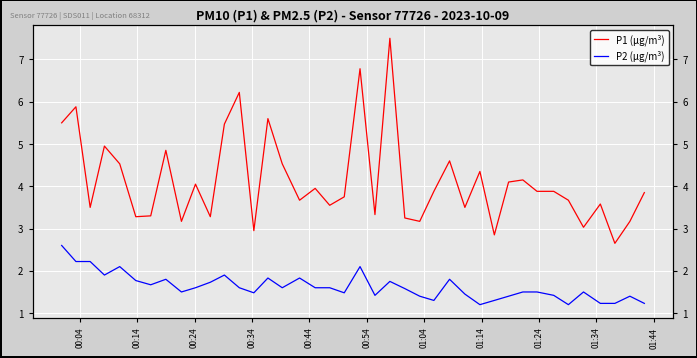

What is the sum of all P2 (µg/m³) values?

64.9